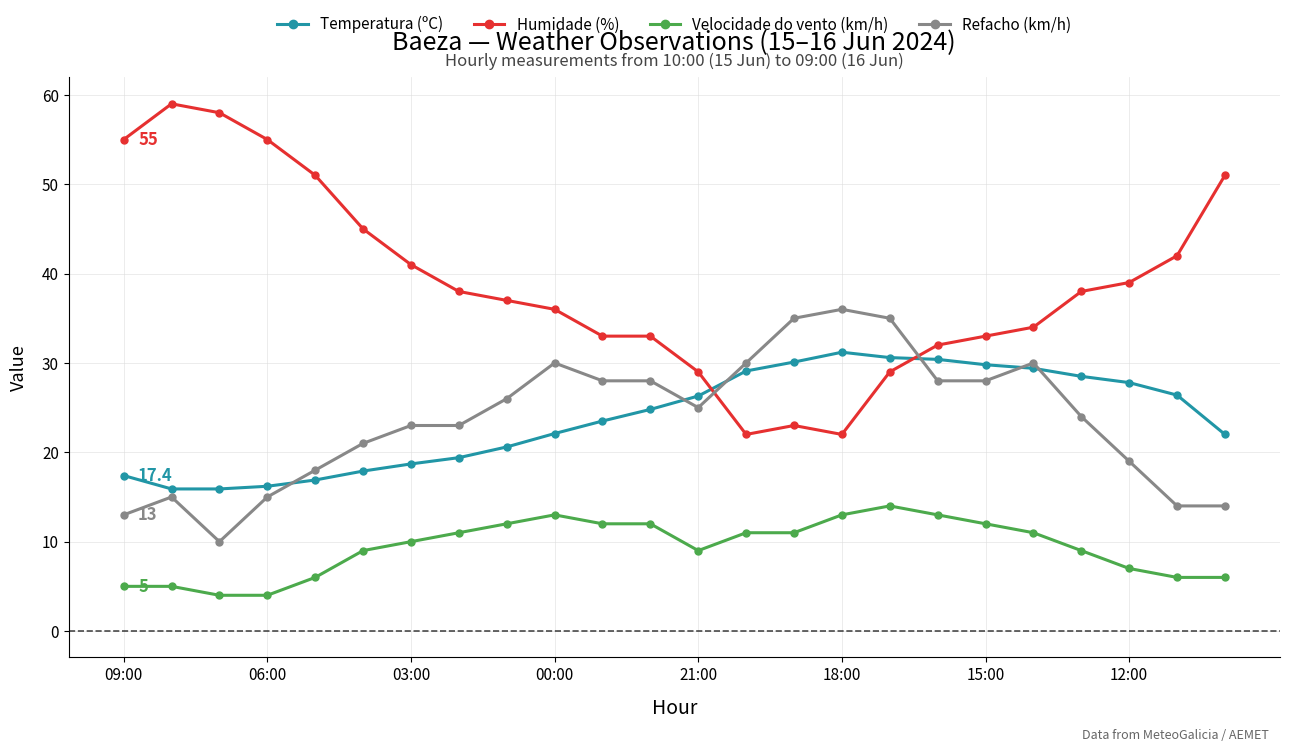

Rank the series by their maximum value, from highest to lowest.

Humidade (%), Refacho (km/h), Temperatura (ºC), Velocidade do vento (km/h)